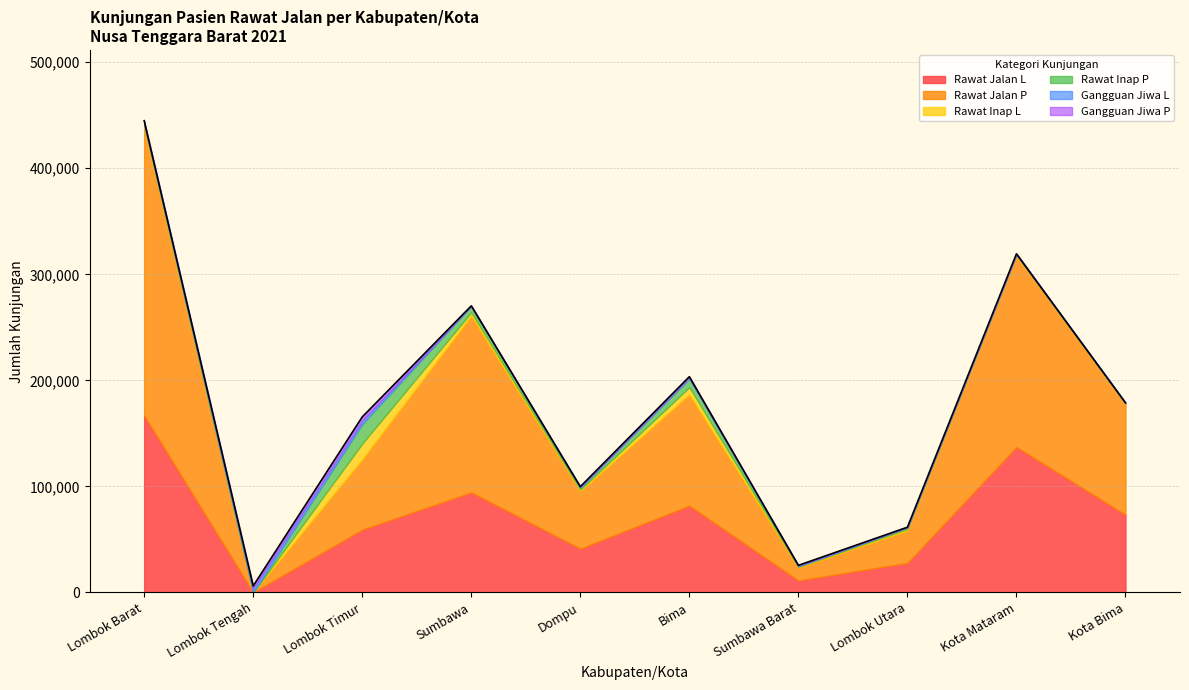

Count the number of categories in the chart.

10